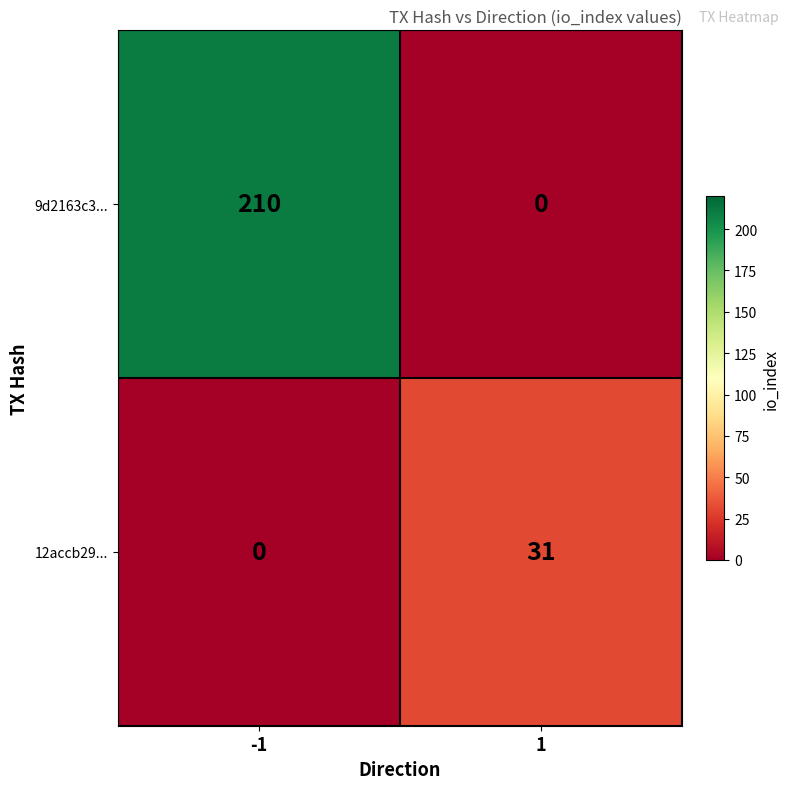

What is the total value across all series at 1?

31